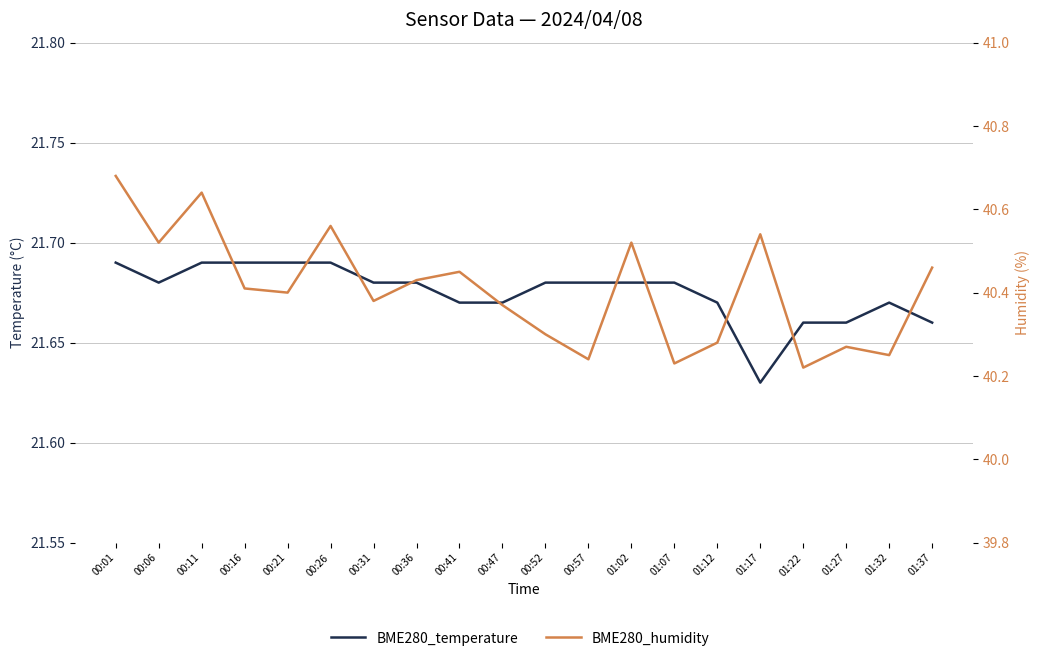

Count the number of categories in the chart.

20